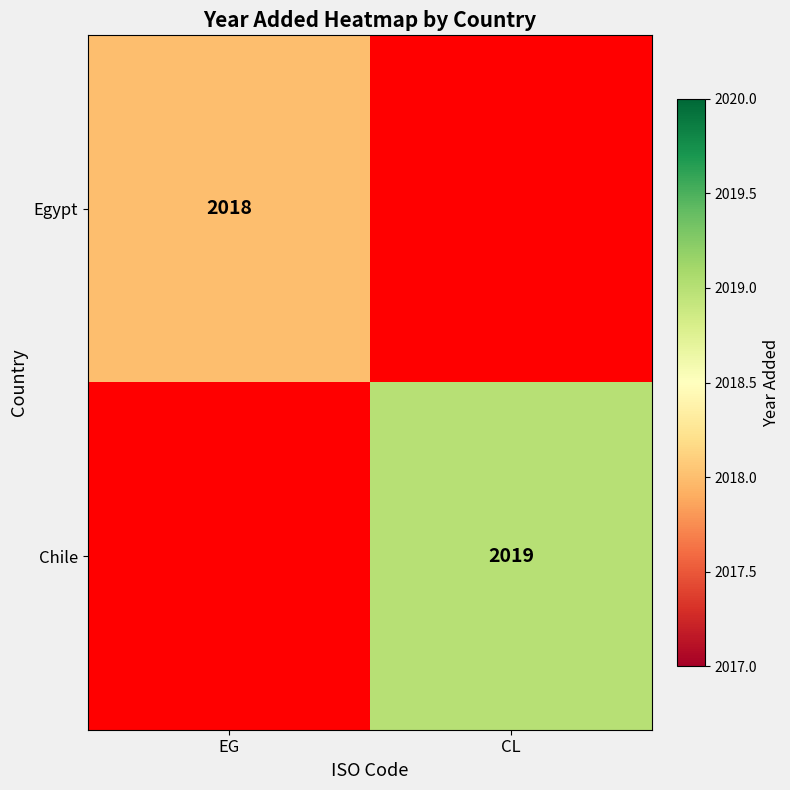

The Chile series shows 2829 at CL. True or false?

False